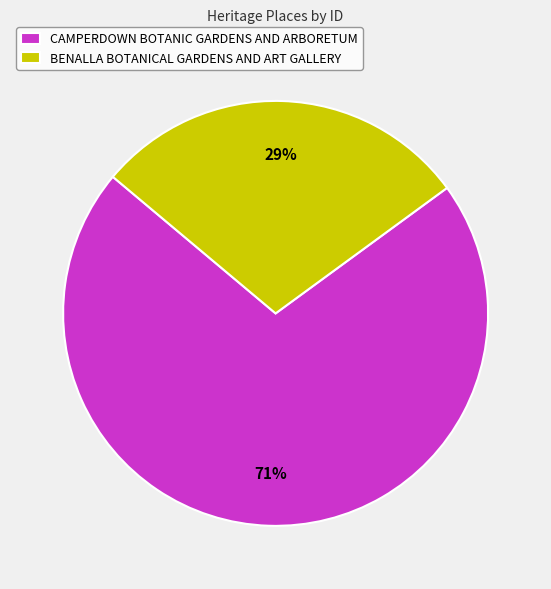

To the nearest percent, what is the difference between the CAMPERDOWN BOTANIC GARDENS AND ARBORETUM and BENALLA BOTANICAL GARDENS AND ART GALLERY slice percentages?

42%